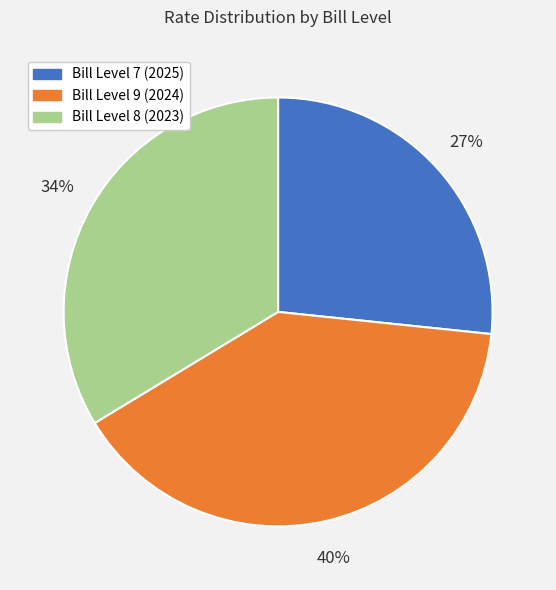

To the nearest percent, what is the average slice percentage?

33%